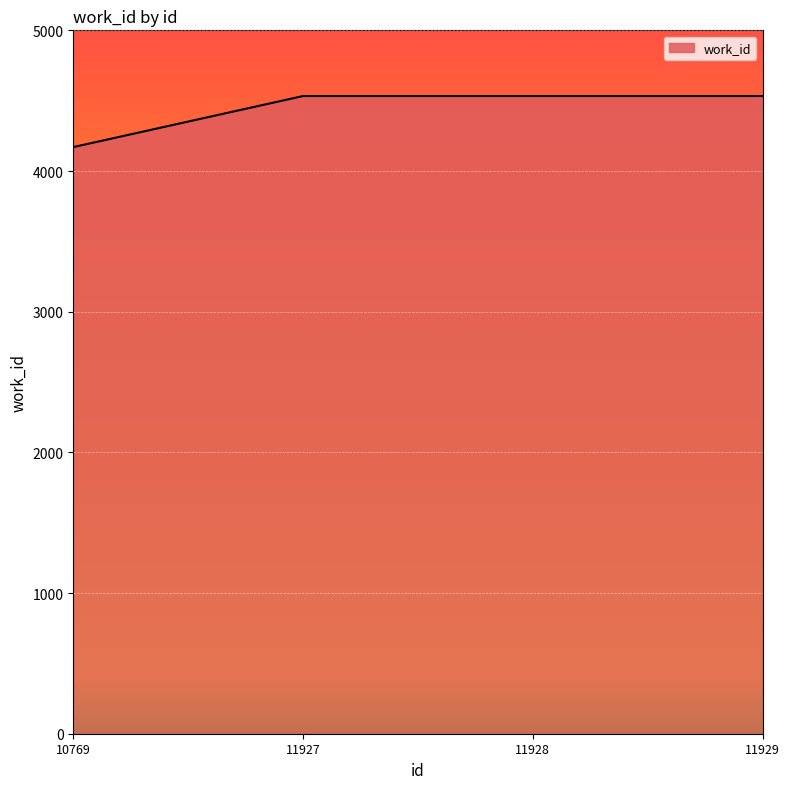

What is the smallest value displayed?

4170